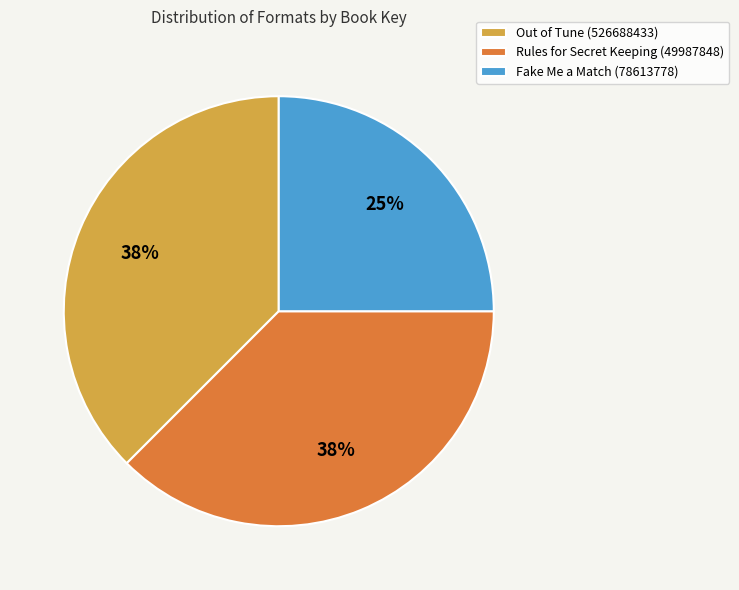

Is there a majority slice in this chart?

No